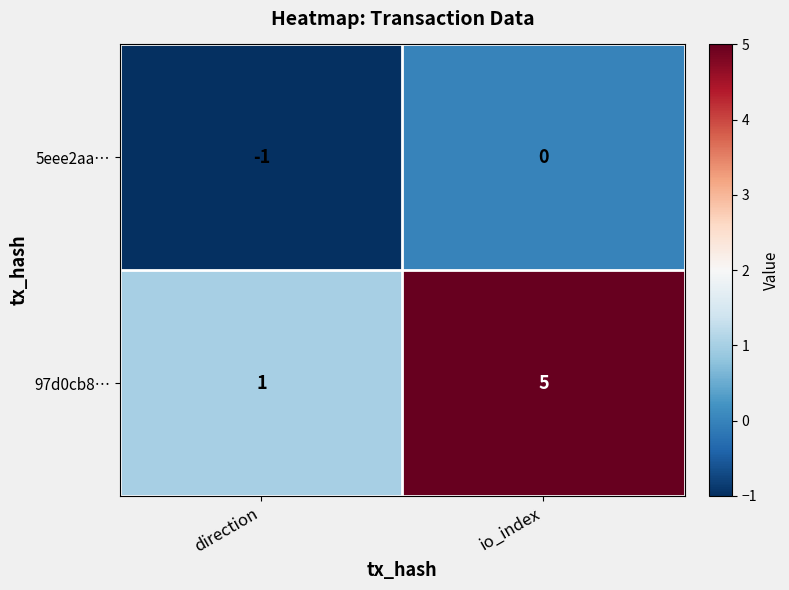

Which category has the lowest value across all series?

direction